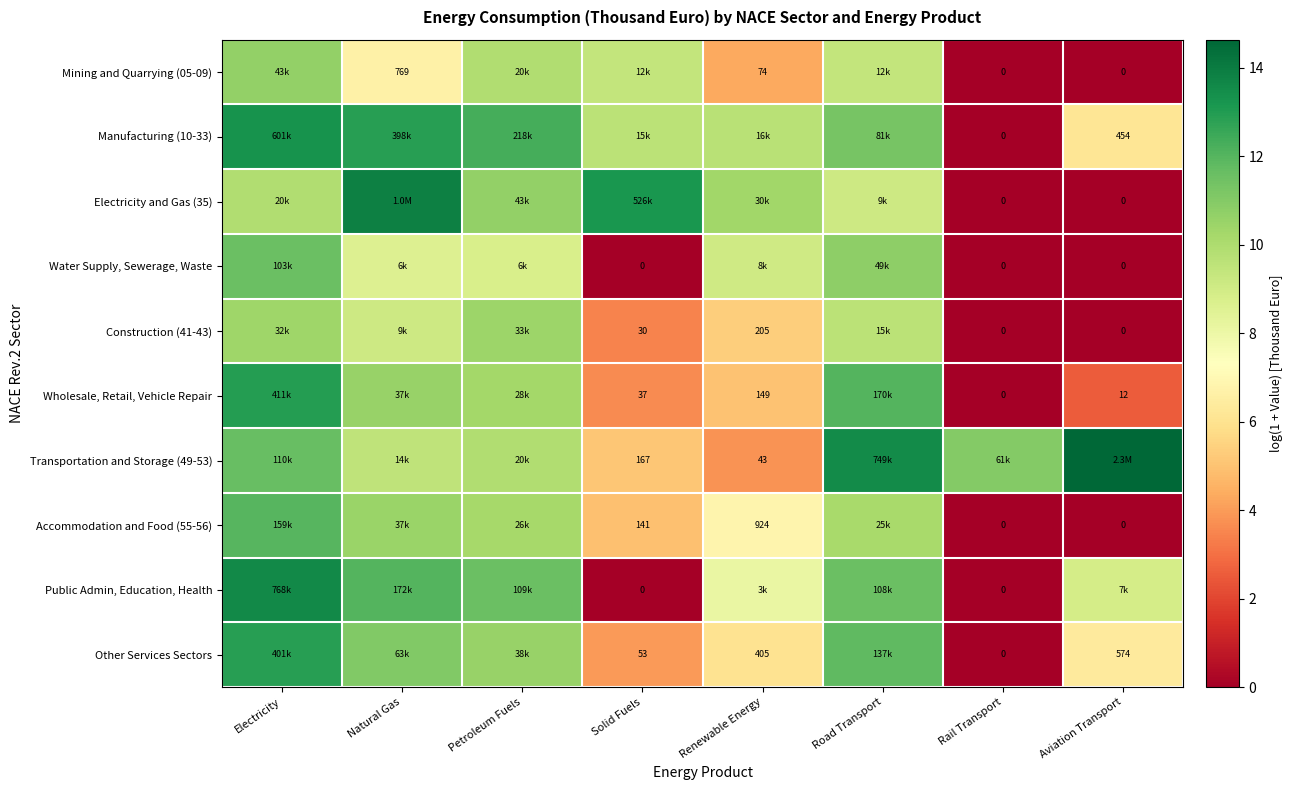

What is the spread (max minus min) of values at Road Transport?

4.4